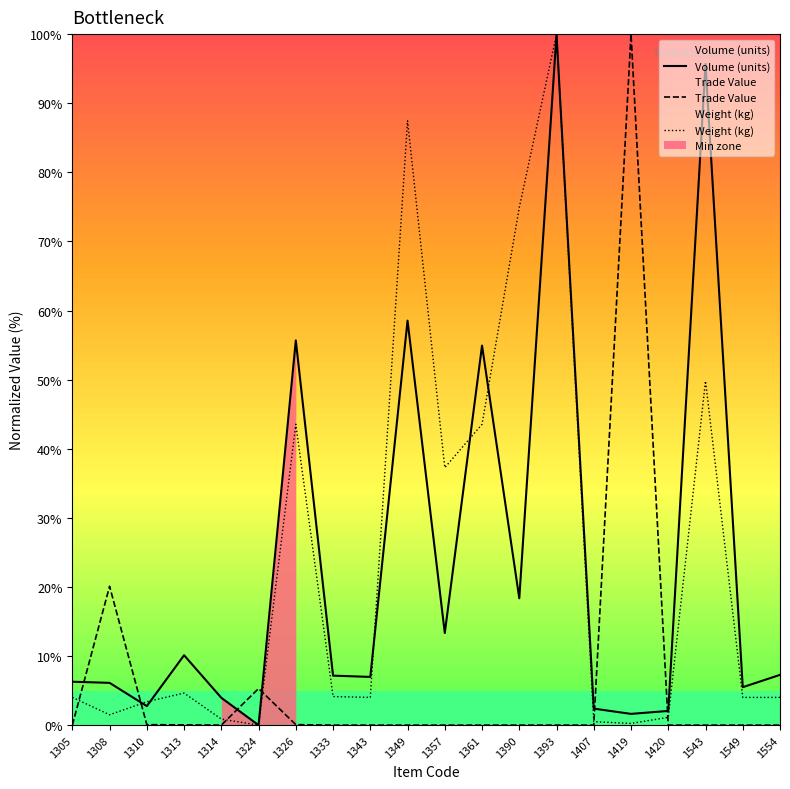

At 1305, list the series in order from largest to smallest.

Volume (units), Weight (kg), Trade Value